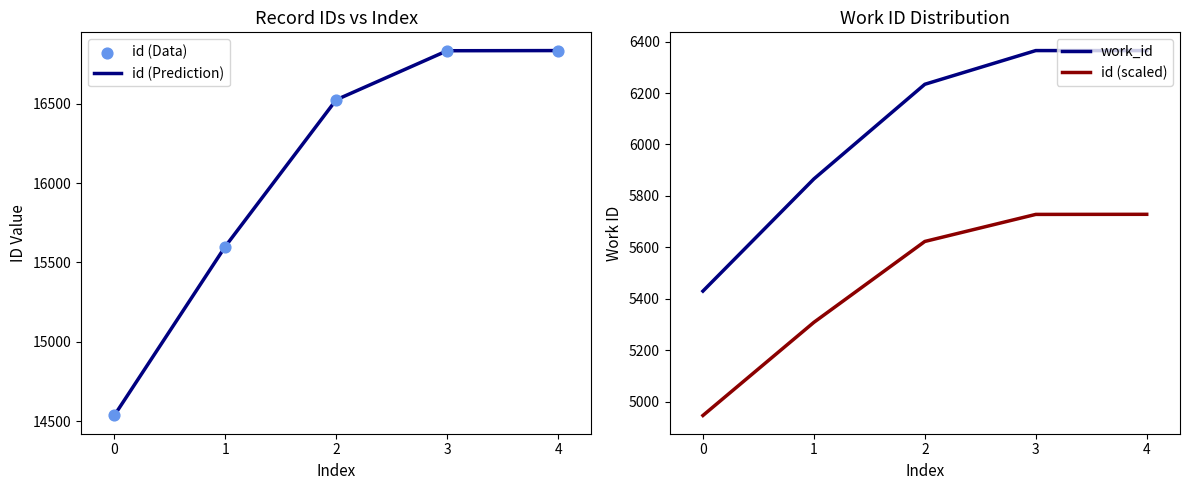

Which series contains the highest Y value?

id (Prediction)